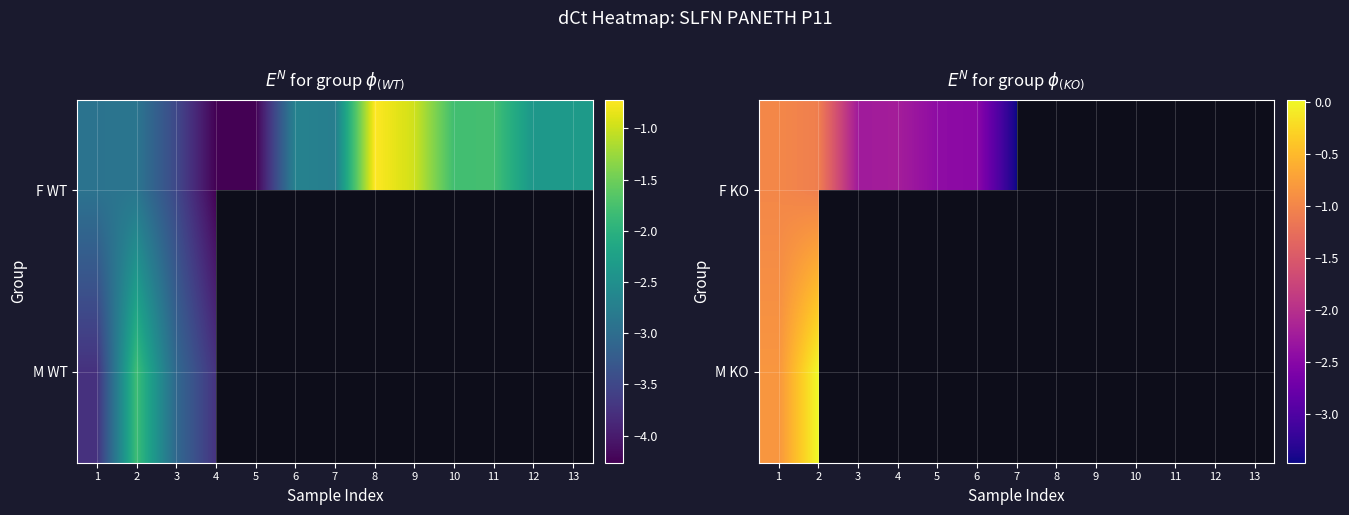

Is it true that F KO equals -2.3 at 3?

True